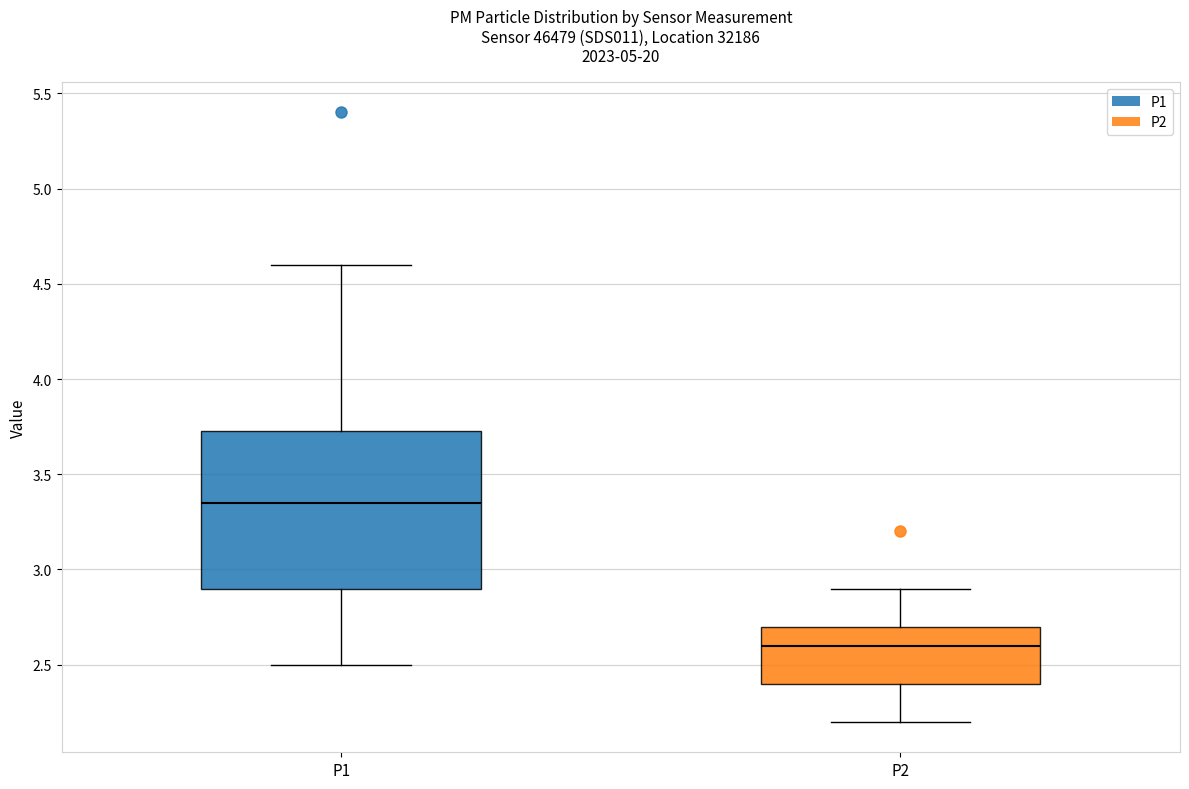

Comparing the boxes themselves (not the whiskers), which one is the tallest?

P1